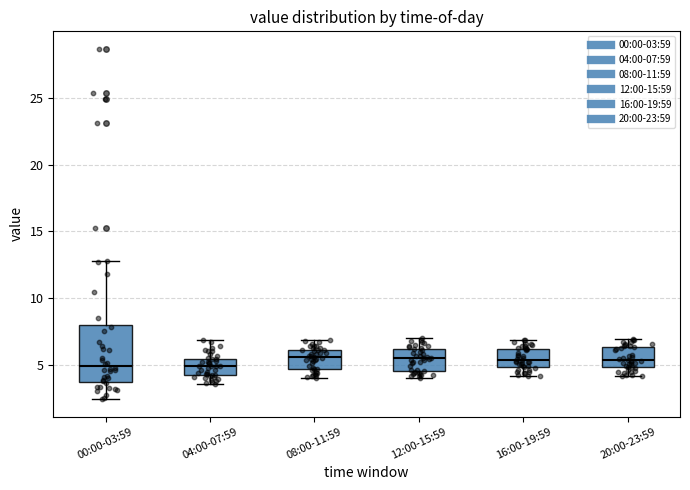

Where is the upper edge of the box for 00:00-03:59 on the y-axis? The values are not printed on the chart, so give them approximately, as read against the axis.

8.0